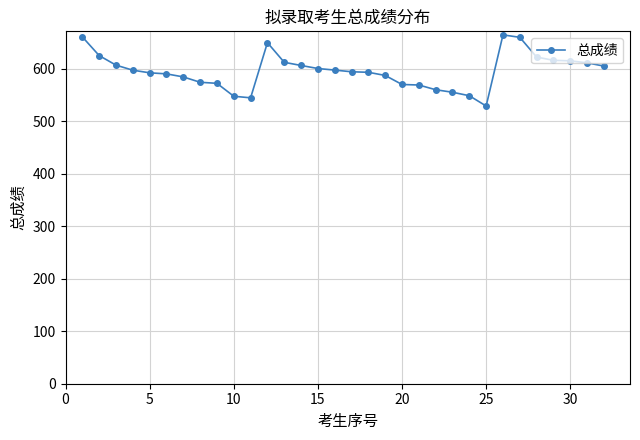

What is the difference between the maximum and minimum values?

135.4